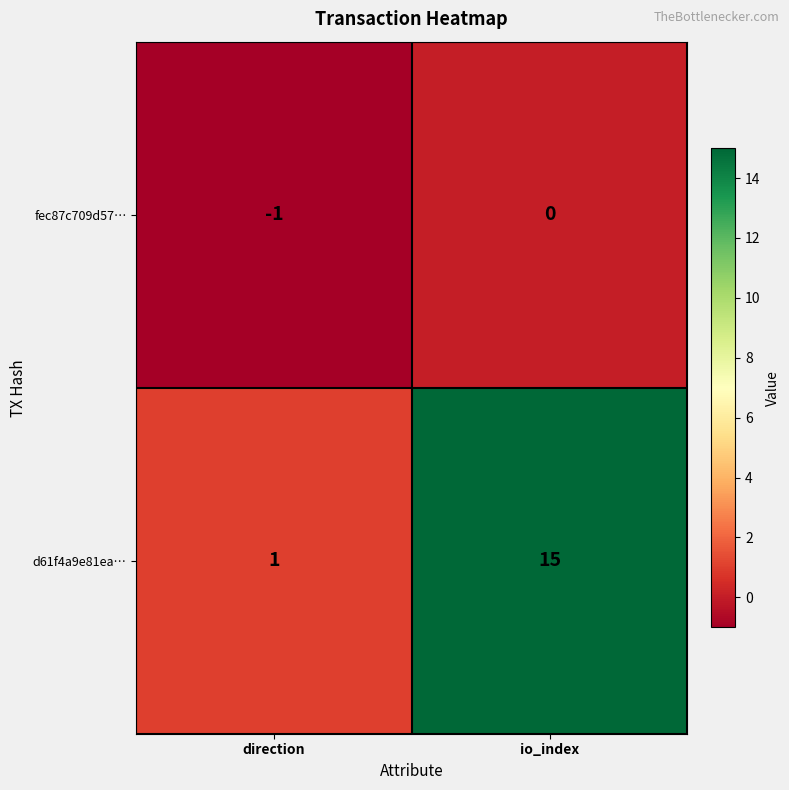

Reading left to right, what are all the values shown in this chart?

fec87c709d57…: direction=-1	io_index=0
d61f4a9e81ea…: direction=1	io_index=15